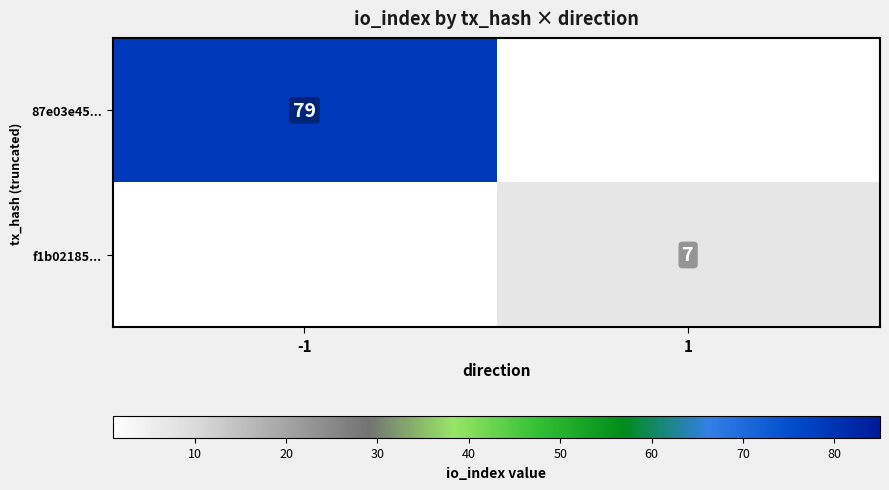

Is it true that 87e03e45... equals 18 at -1?

False